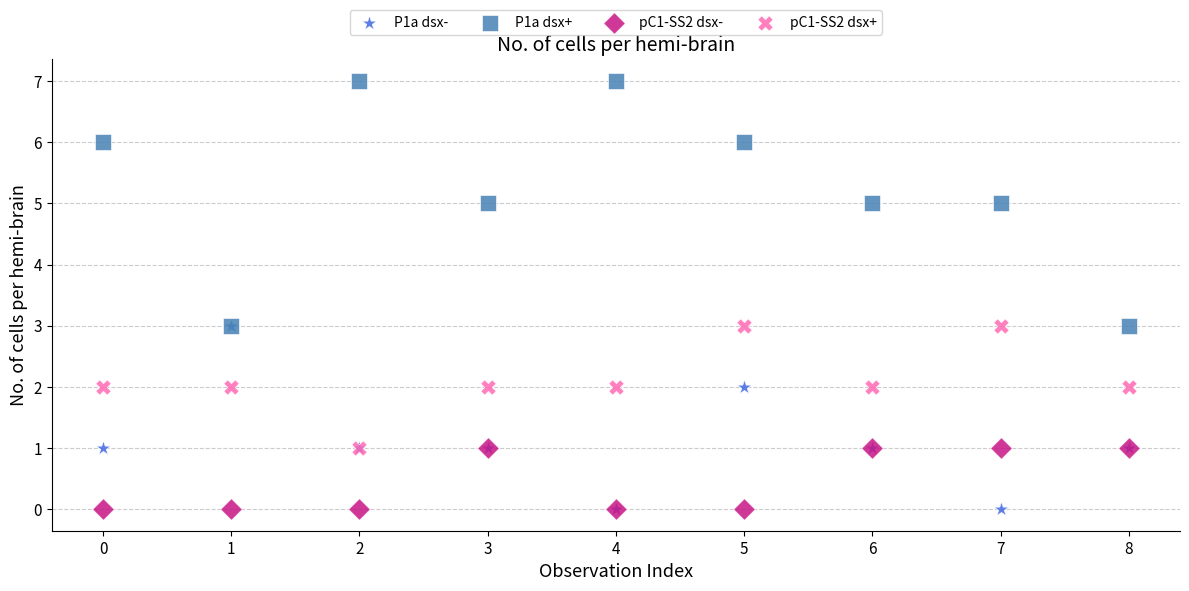

What are all the series names shown in the legend?

P1a dsx-, P1a dsx+, pC1-SS2 dsx-, pC1-SS2 dsx+